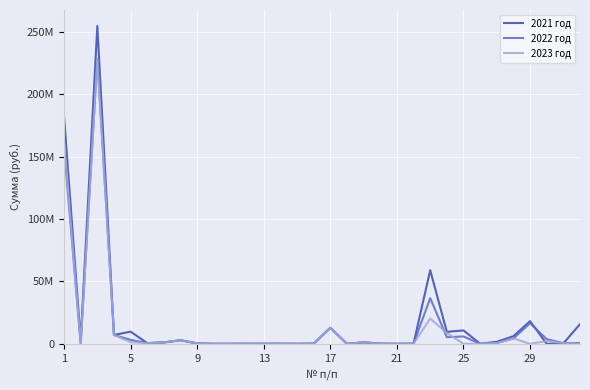

List the series in order of their overall mean, lowest first.

2023 год, 2022 год, 2021 год